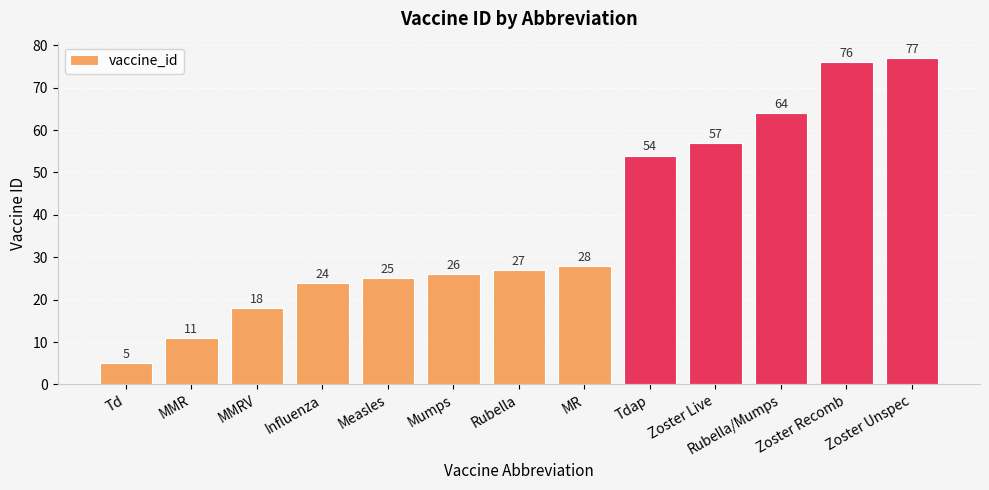

What is the smallest value displayed?

5